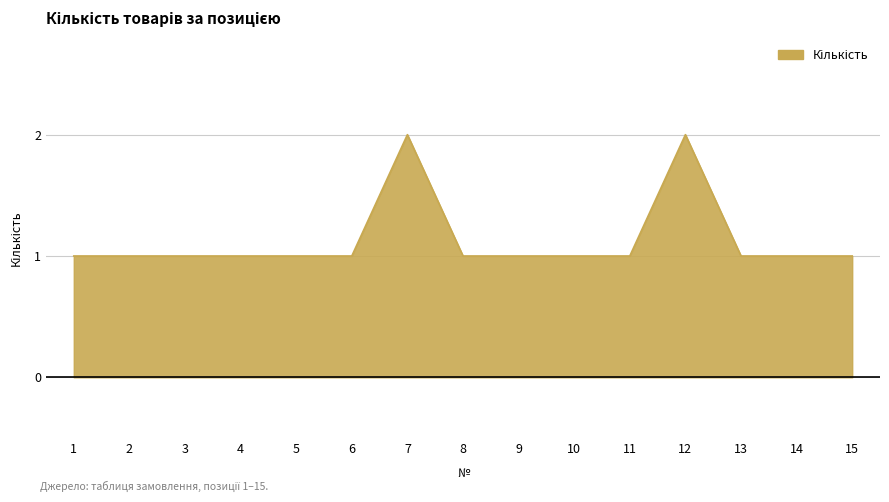

The chart shows a value of 1 at 5. True or false?

True